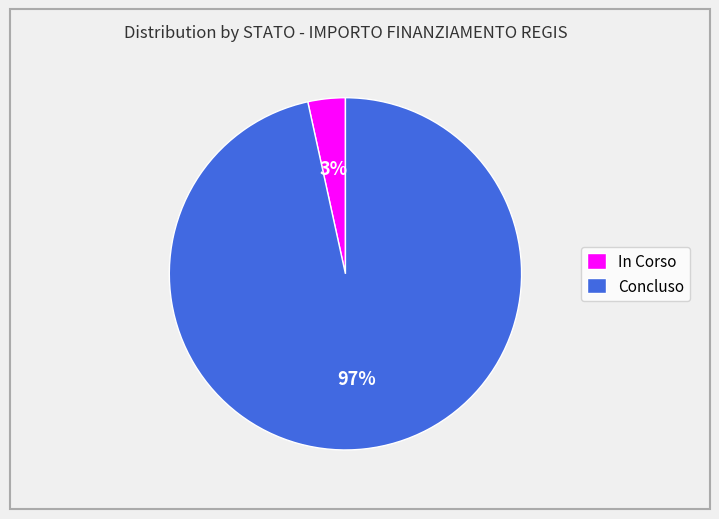

To the nearest percent, what percentage of the pie is Concluso?

97%